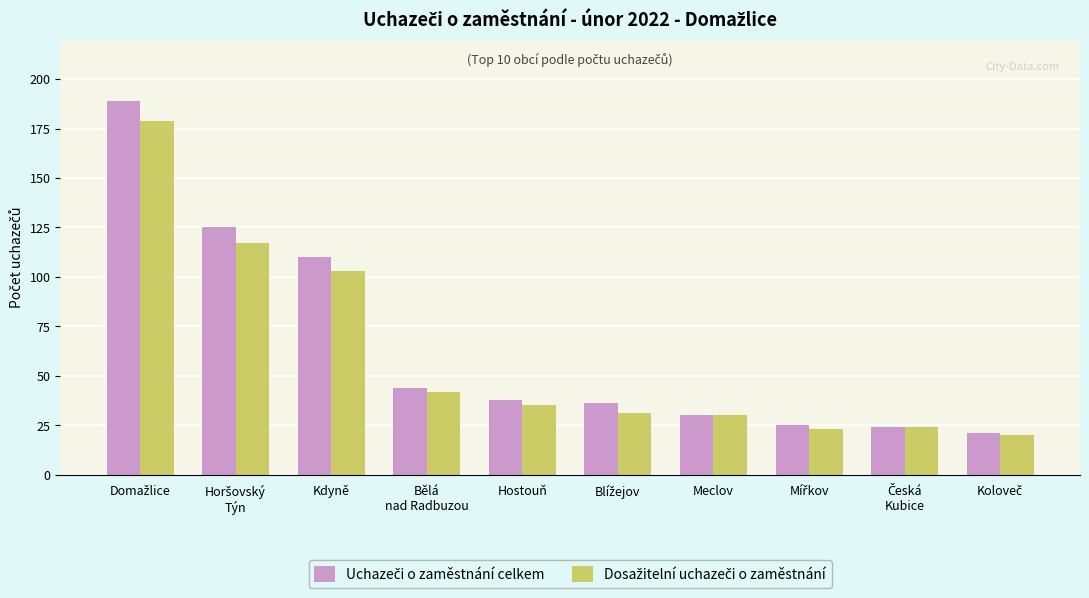

At how many categories does at least one series exceed 61?

3